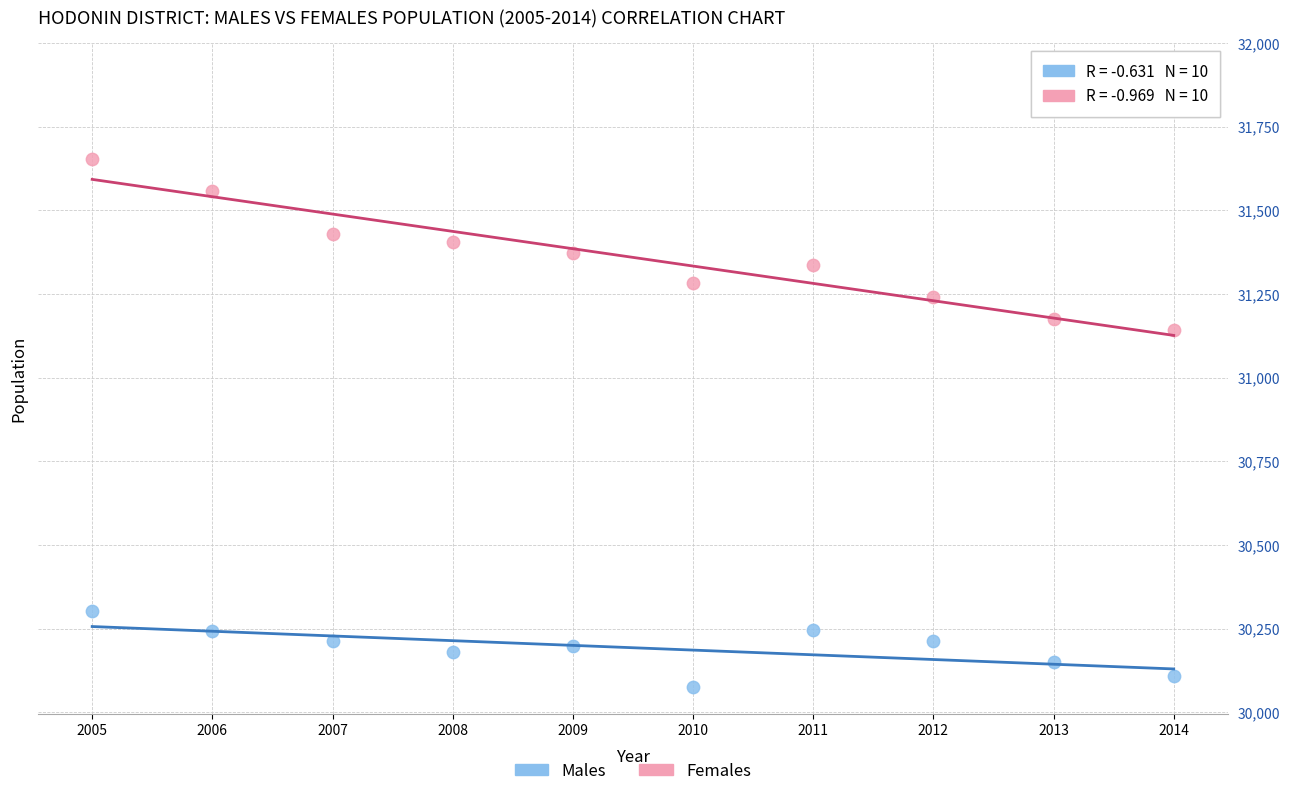

Across all data points, what is the range of X values (max minus min)?

9